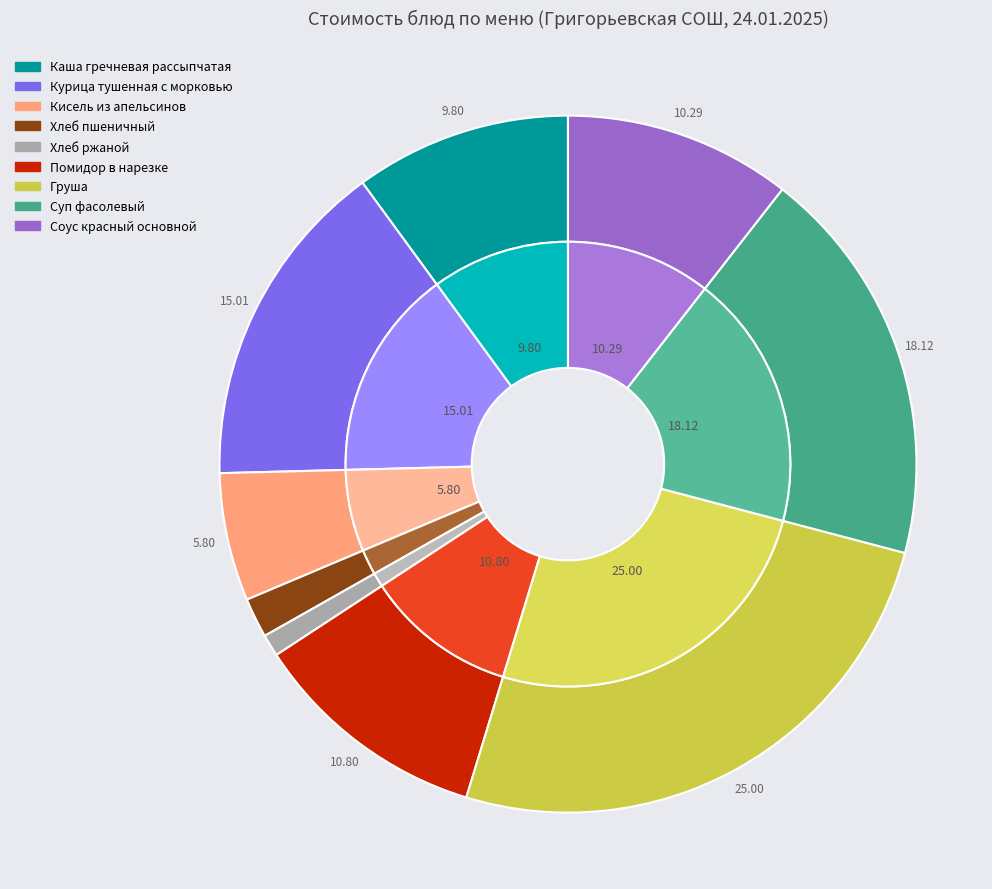

The Курица тушенная с морковью slice represents 9% of the pie. True or false?

False